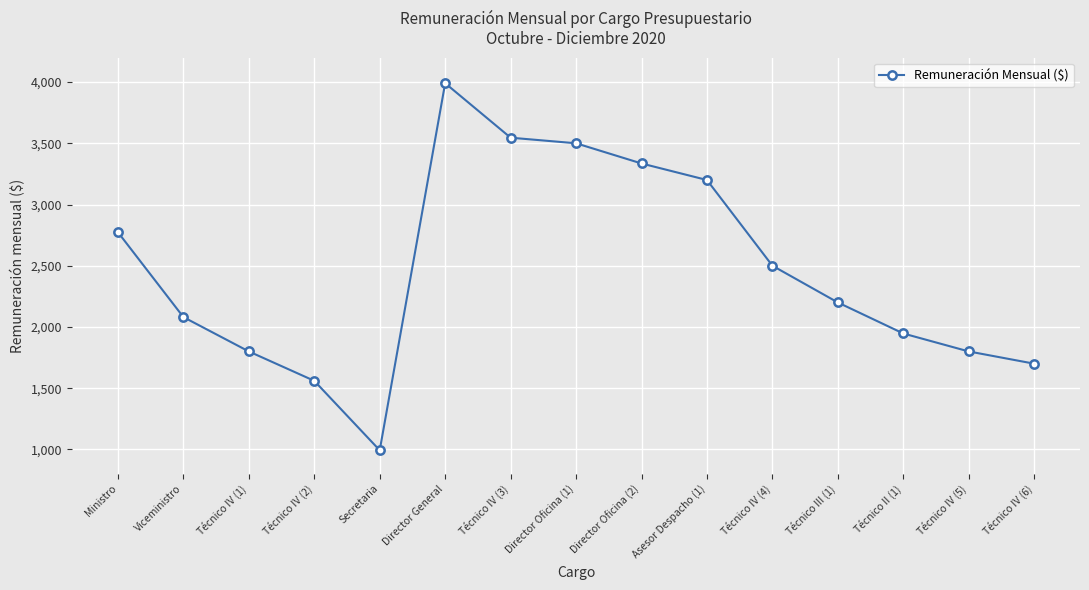

What is the label of the 14th point from the left?

Técnico IV (5)